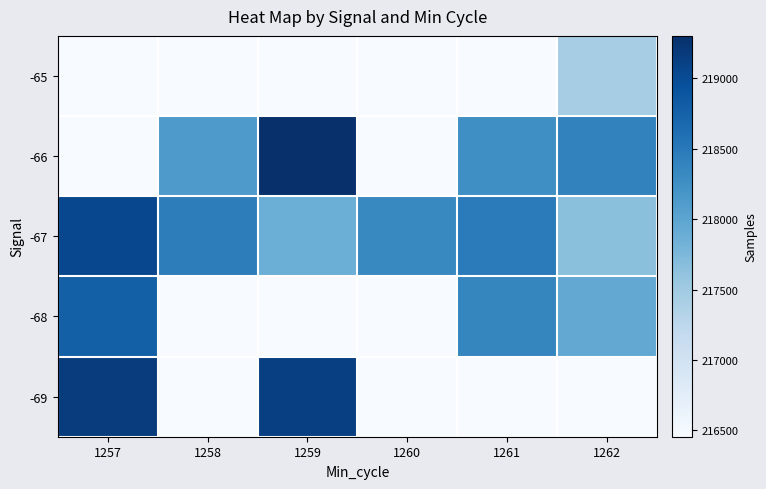

At 1261, list the series in order from smallest to largest.

-65, -69, -66, -68, -67